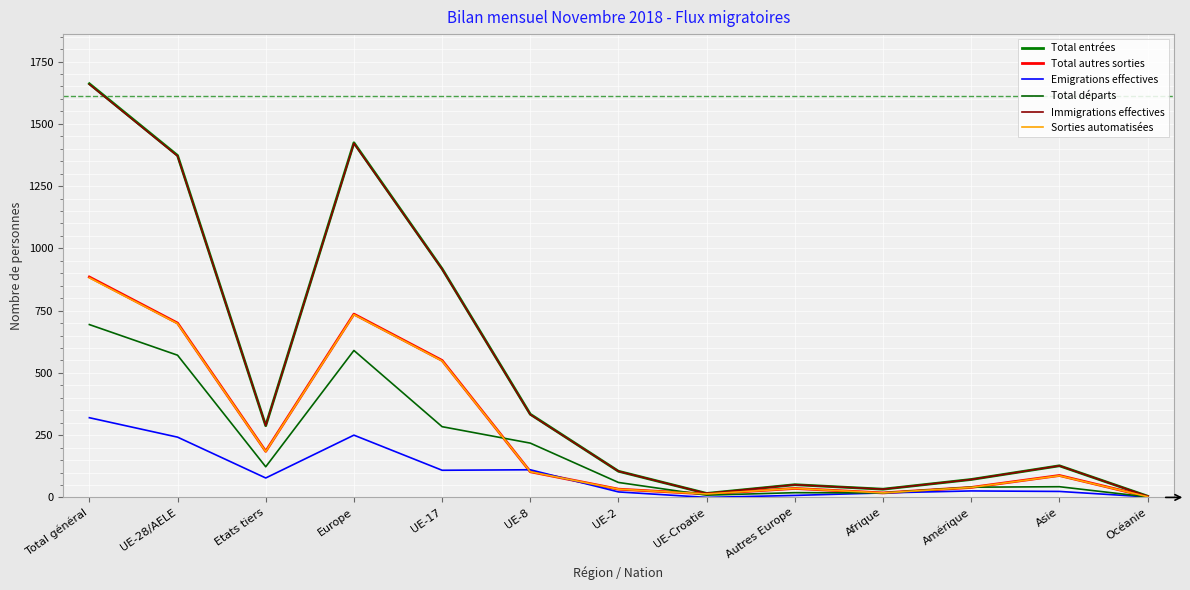

At which label is Total entrées closest to 833?

UE-17